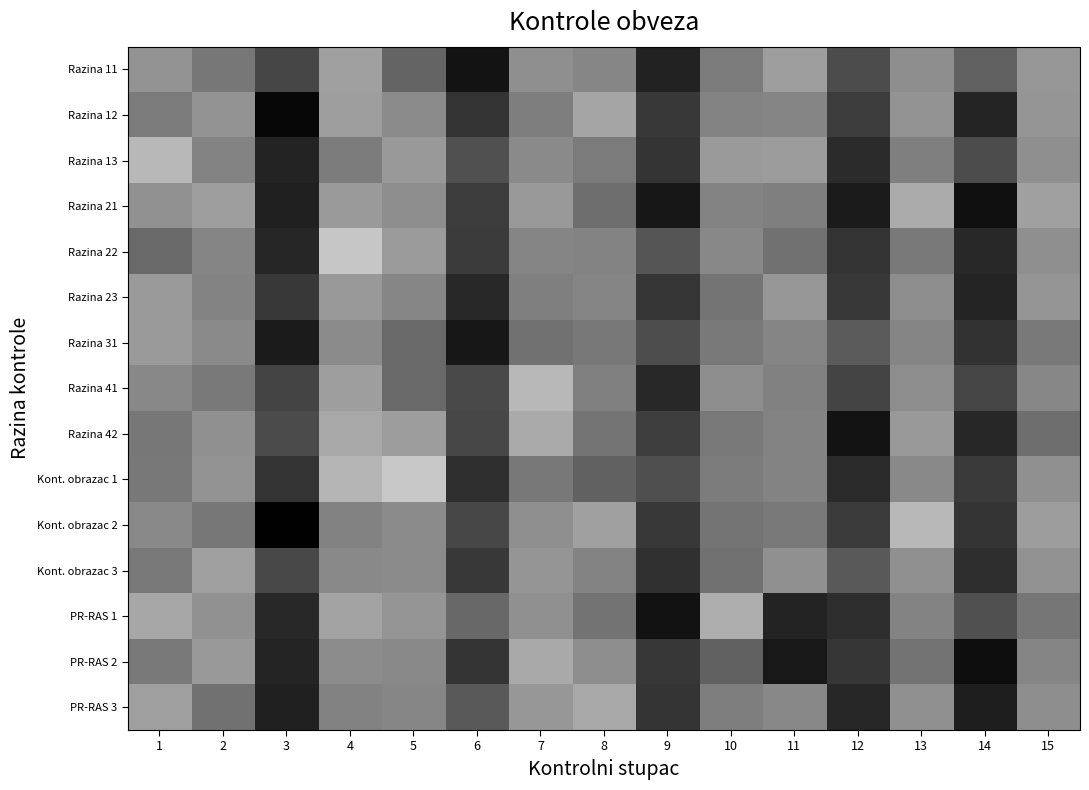

What is the spread (max minus min) of values at 15?

0.2